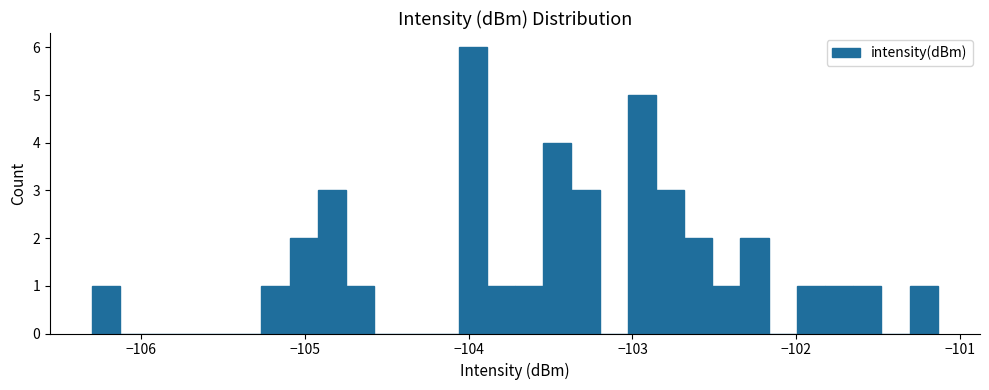

Read against the x-axis, roughly where is the centre of the tallest bar?

-104.0